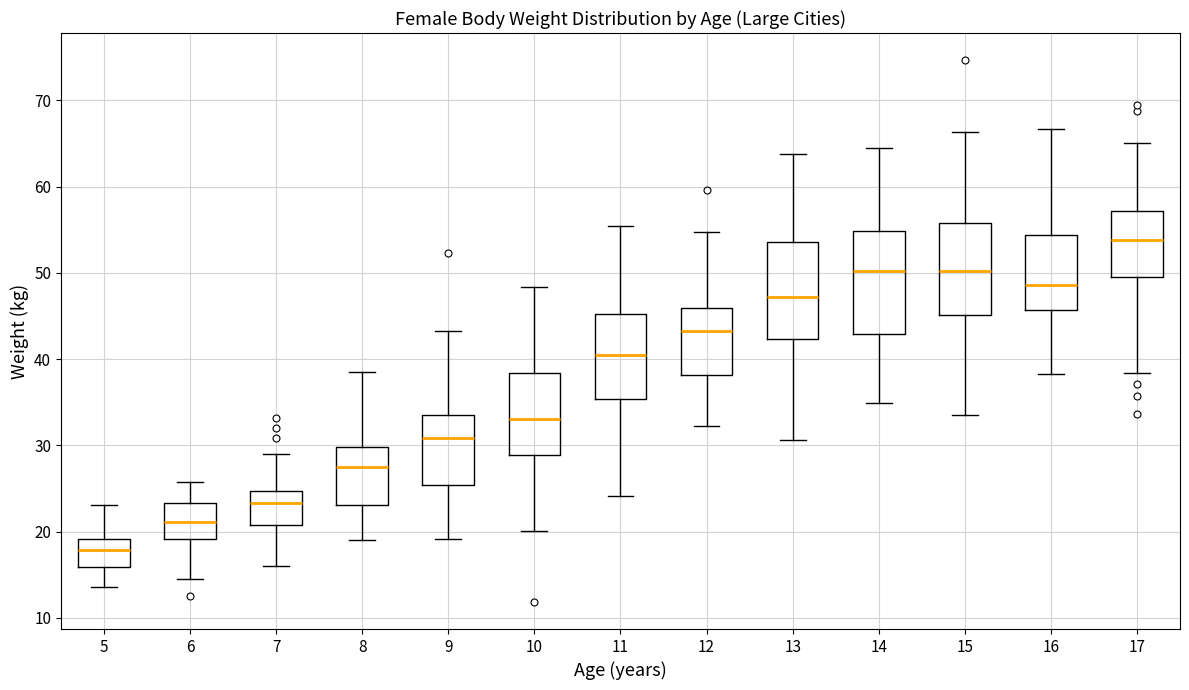

Which box's median line is the highest?

17